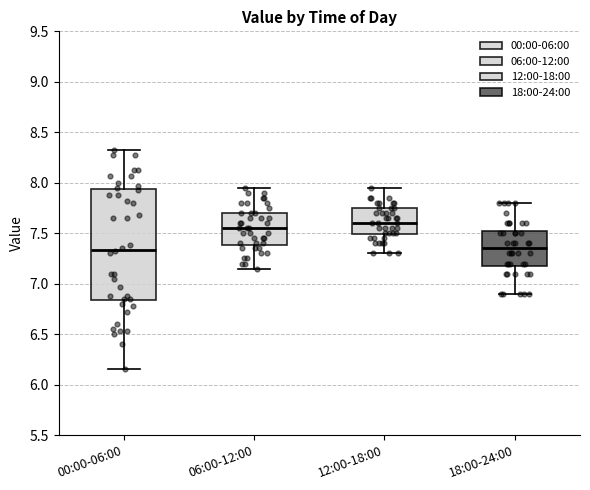

Where does the lower whisker of the box for 06:00-12:00 end on the y-axis? The values are not printed on the chart, so give them approximately, as read against the axis.

7.15